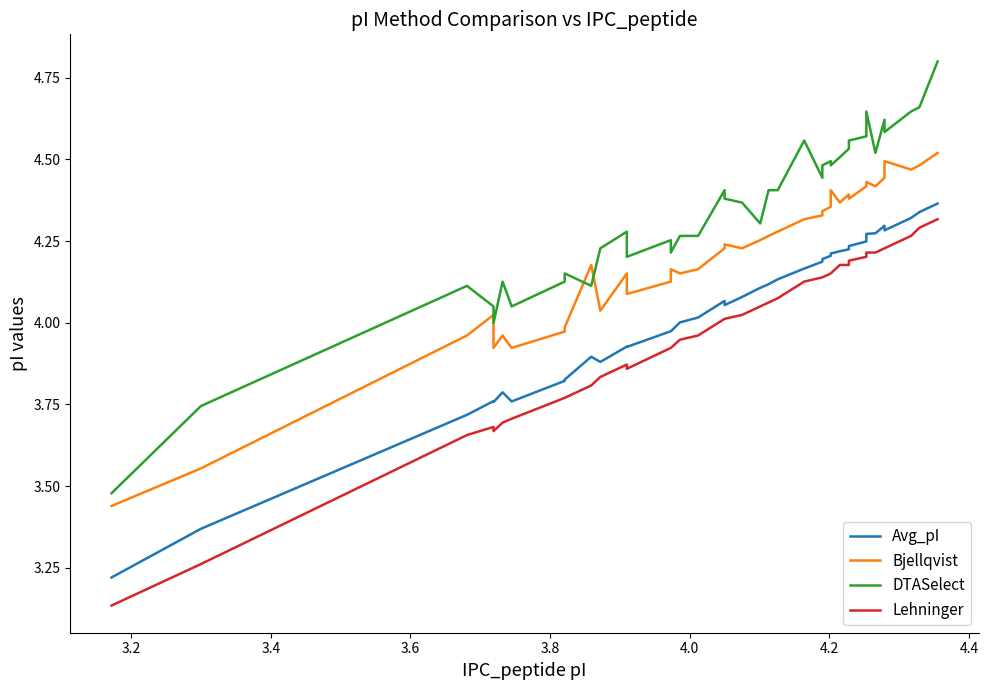

Does the chart display data point markers on the line(s)?

No